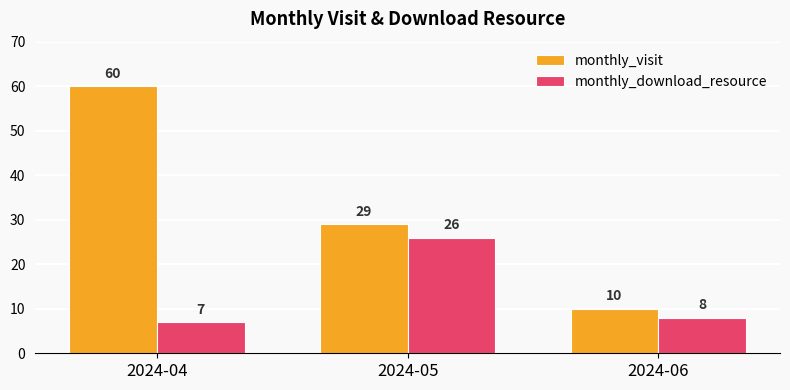

How many categories are shown in the chart?

3